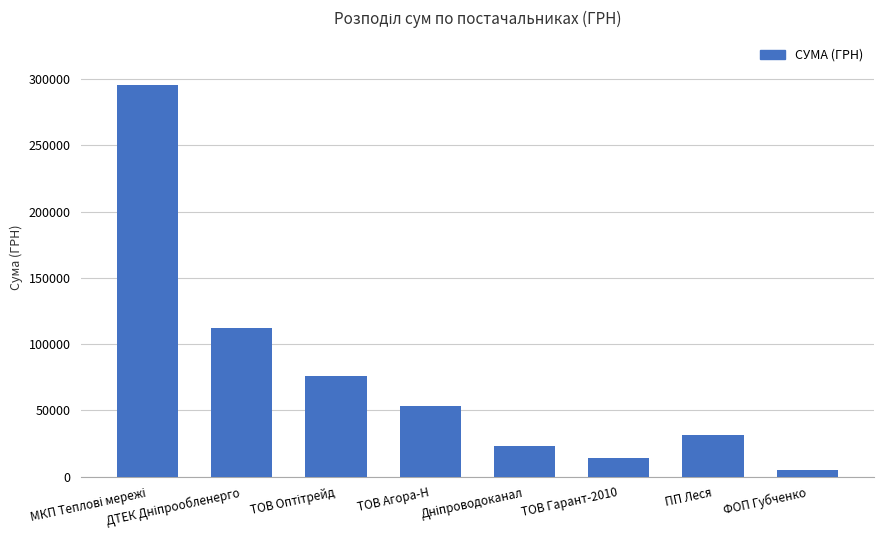

Is it true that the value at ПП Леся is 31167.5?

True